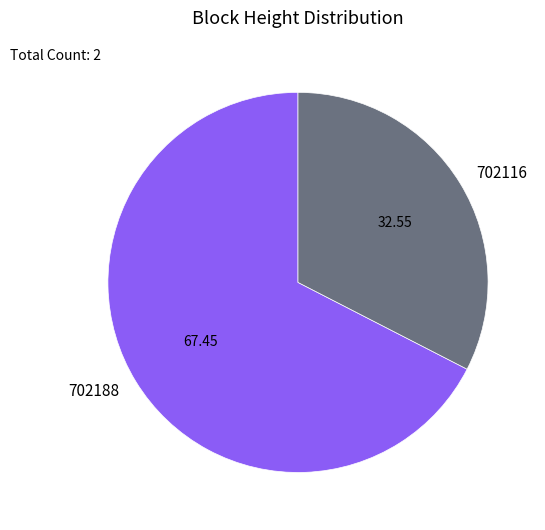

What is the ratio of the value at 702116 to the value at 702188?

0.5